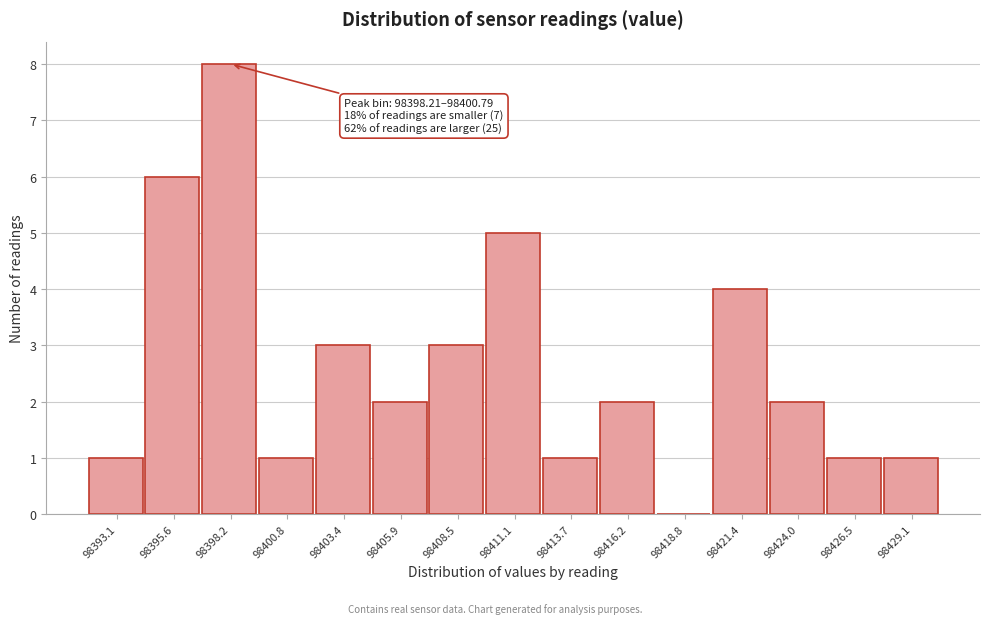

Reading left to right, list all the values displayed in this chart.

98393.1=1	98395.6=6	98398.2=8	98400.8=1	98403.4=3	98405.9=2	98408.5=3	98411.1=5	98413.7=1	98416.2=2	98418.8=0	98421.4=4	98424.0=2	98426.5=1	98429.1=1